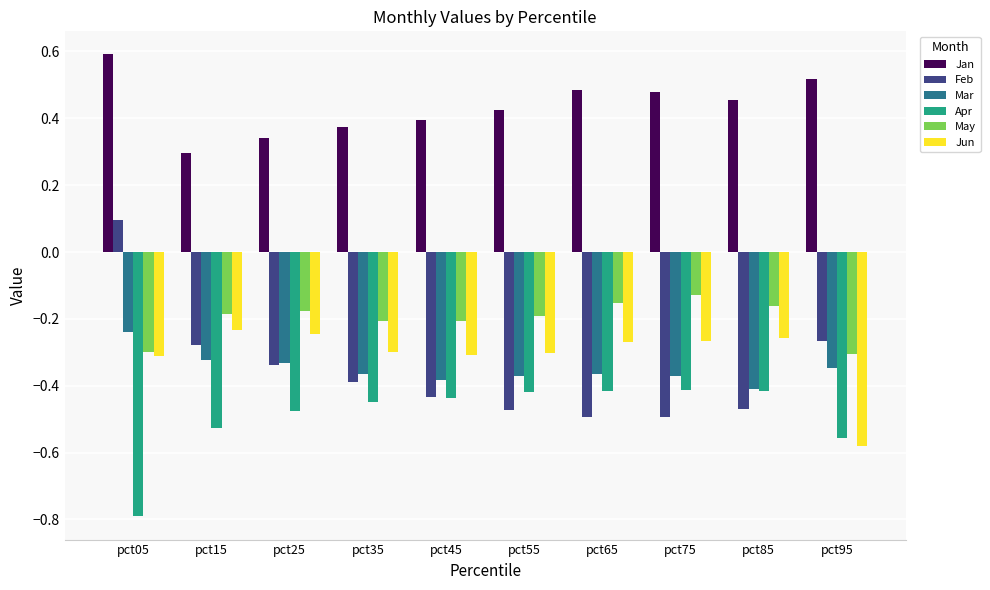

Where does the Feb series first go above 0?

pct05